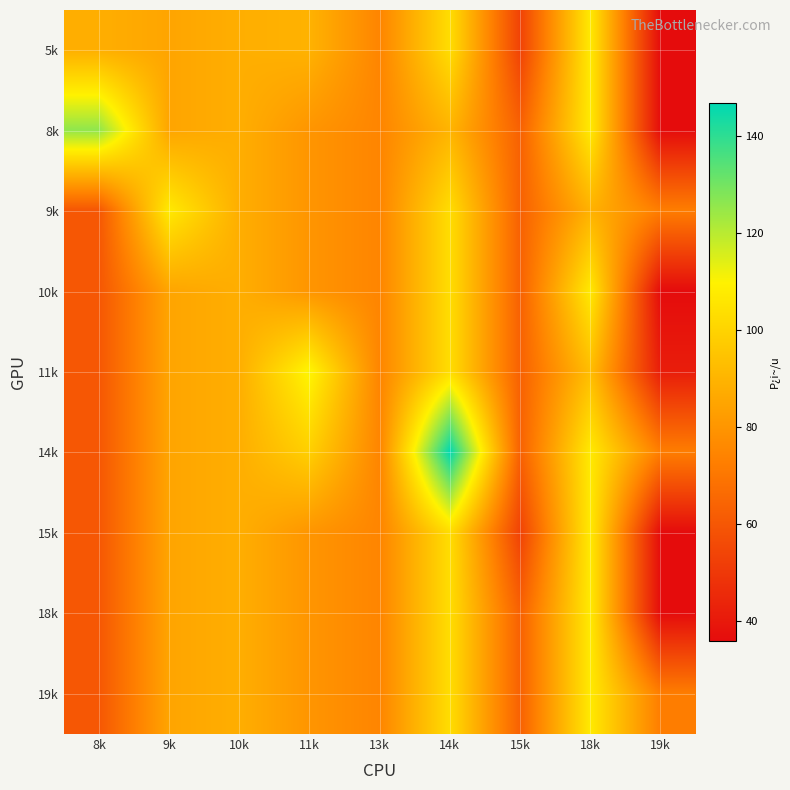

At which category is the sum across all series the highest?

14k